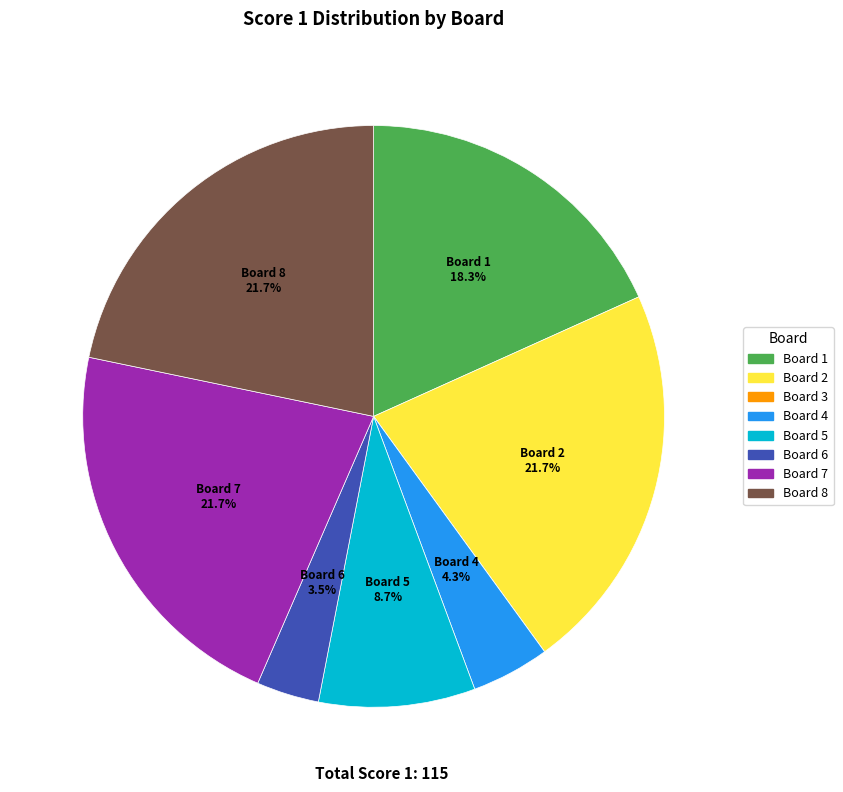

Is there a majority slice in this chart?

No